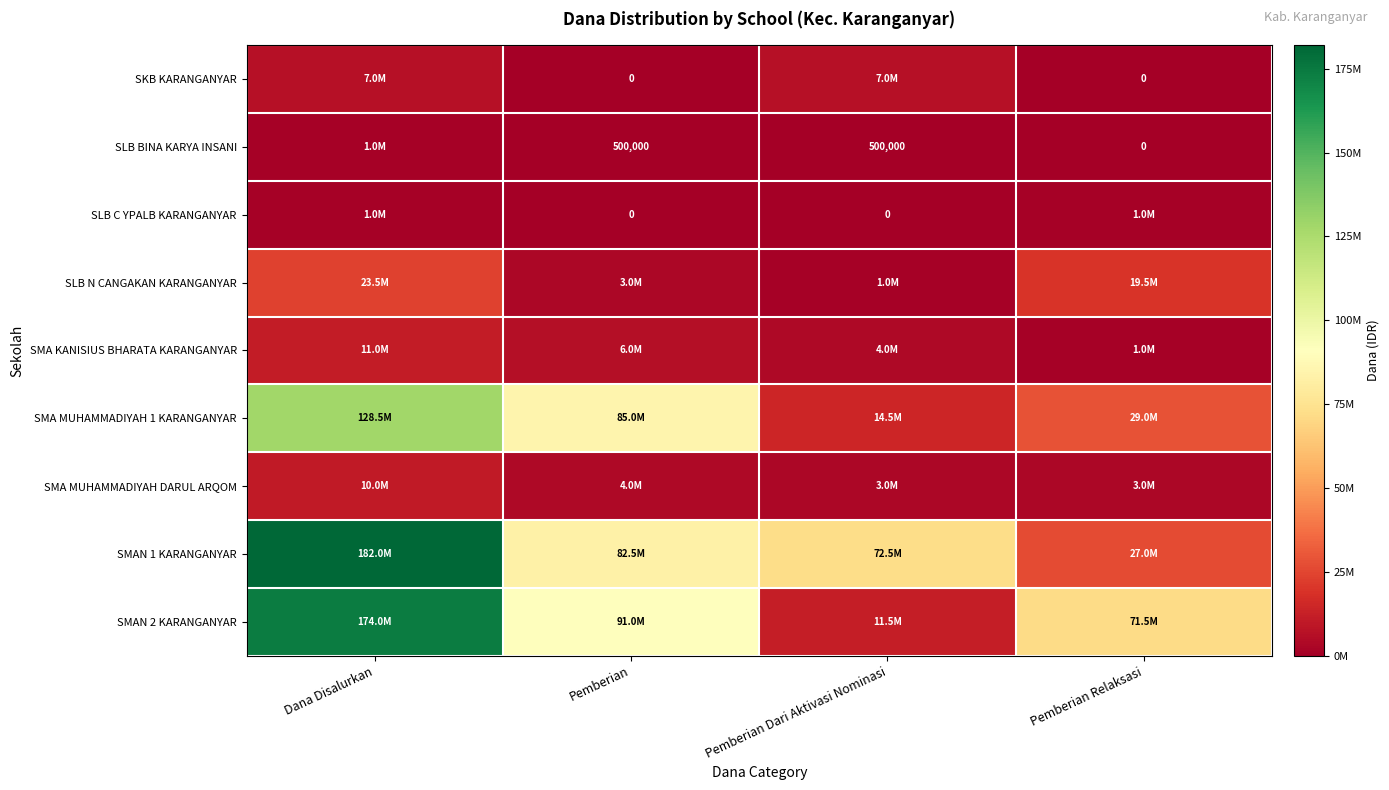

At which category does the chart reach its minimum across all series?

Pemberian